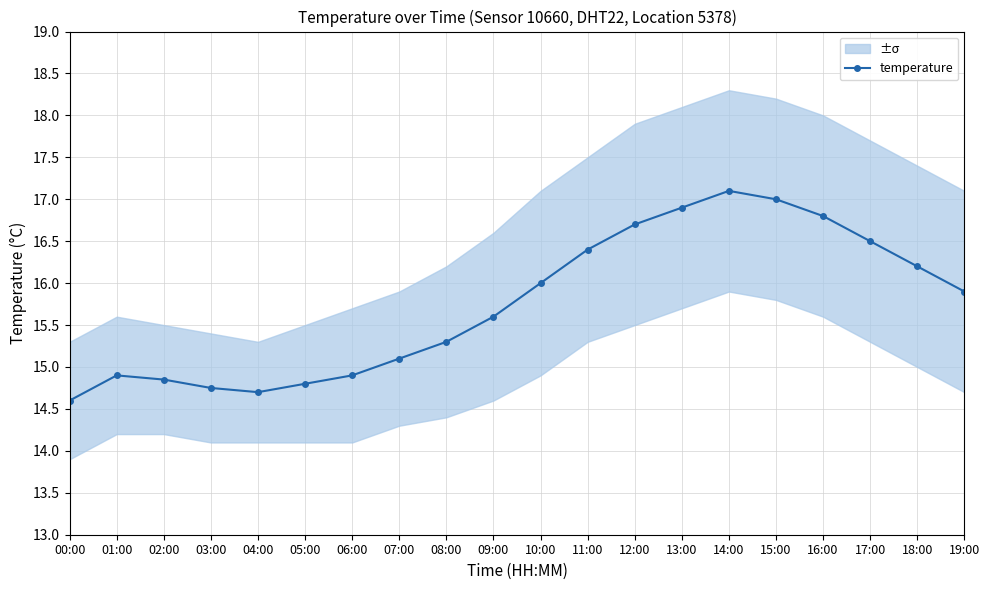

What is the label of the 14th point from the right?

06:00